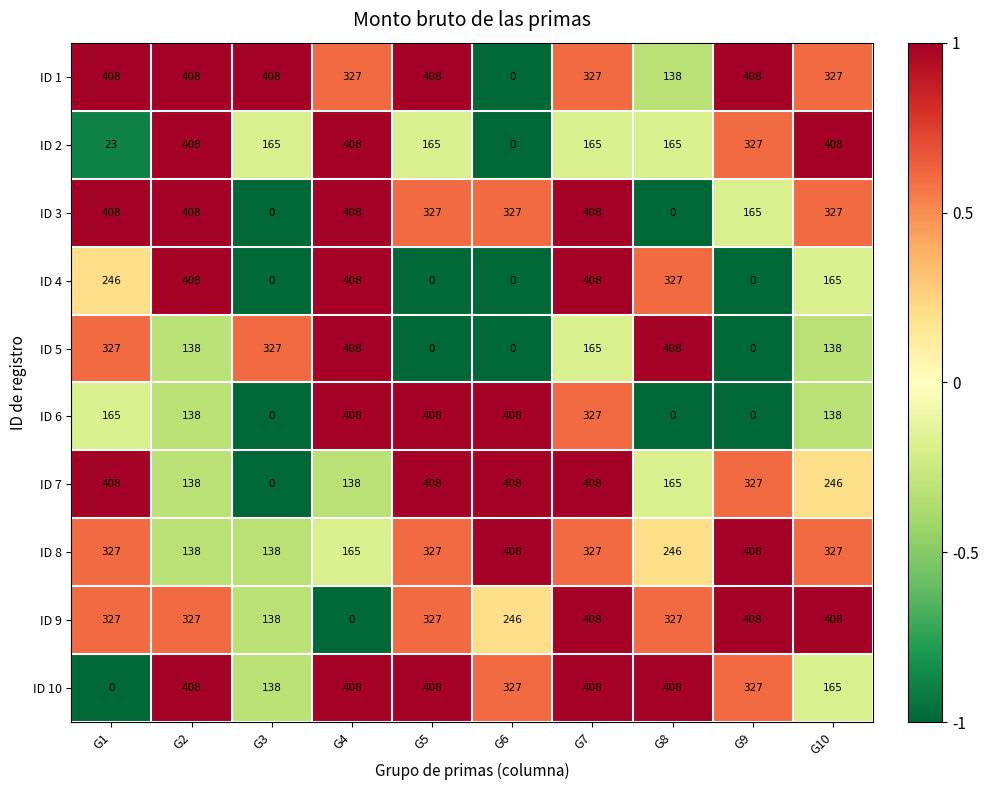

What is the spread (max minus min) of values at G3?

408